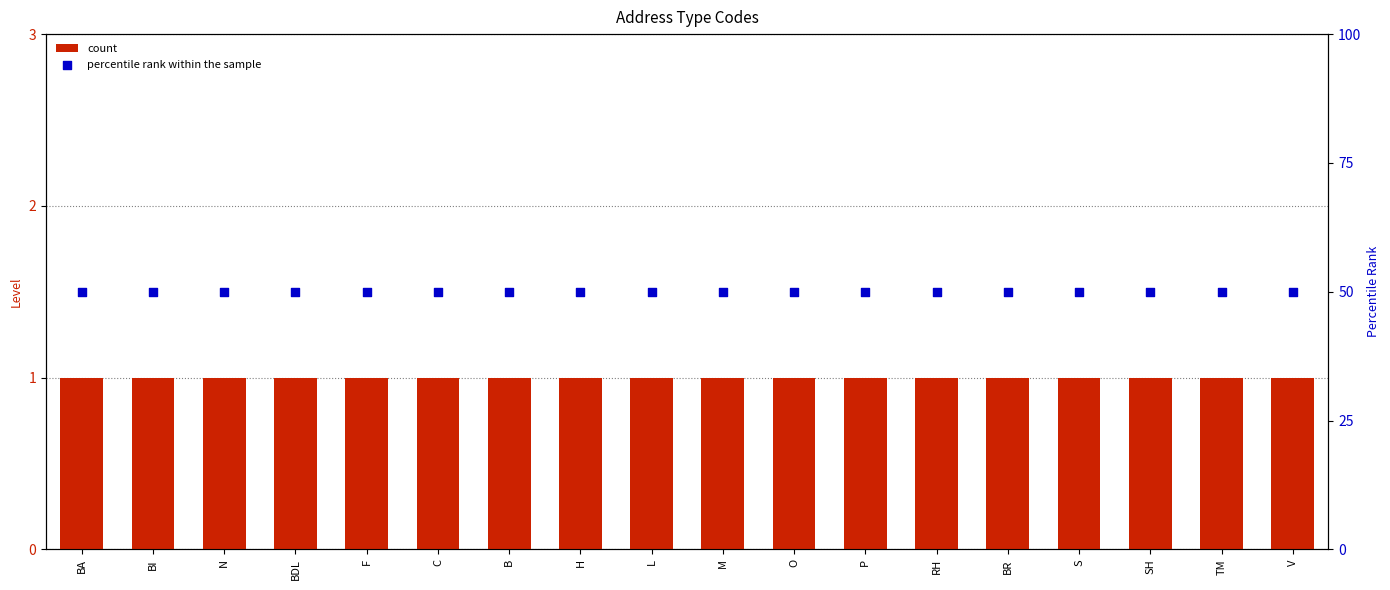

What are all the series names shown in the legend?

count, percentile rank within the sample